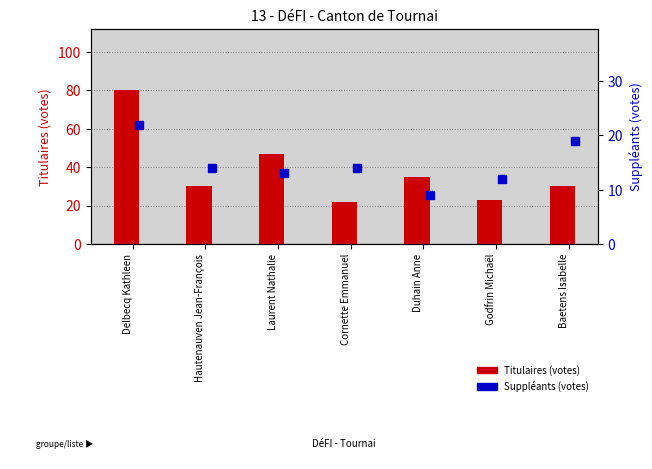

Which series has the largest total across all categories?

Titulaires